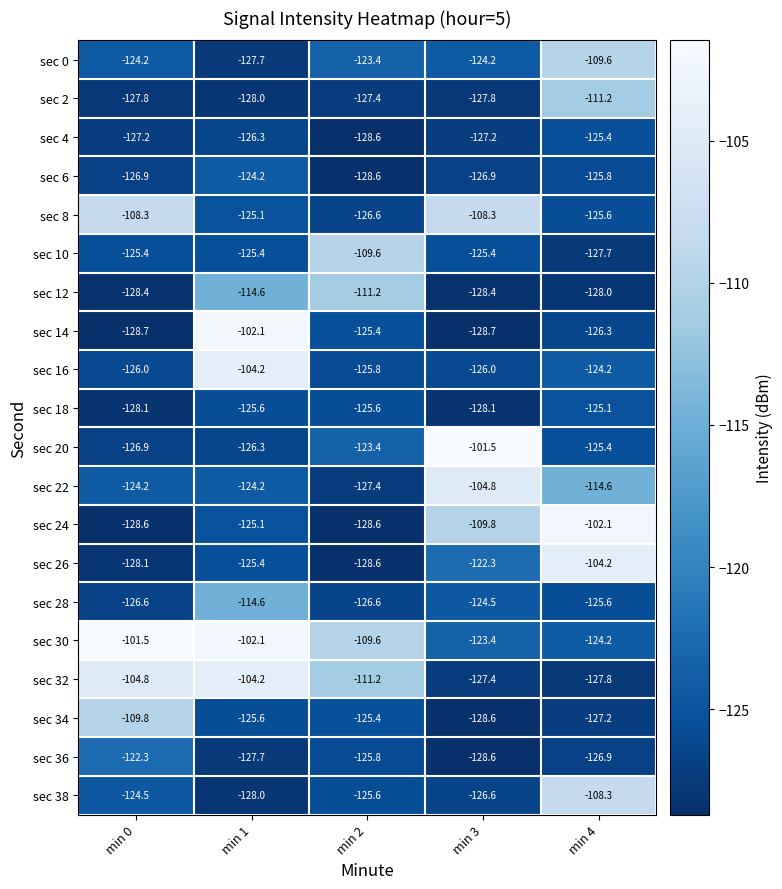

How many categories are shown in the chart?

5